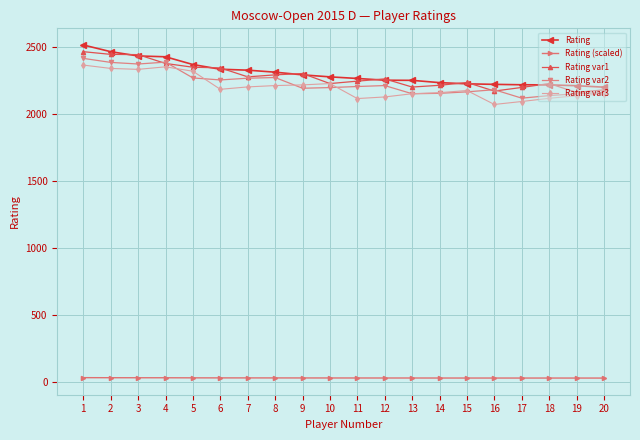

What is the minimum value for Rating?

2199.0